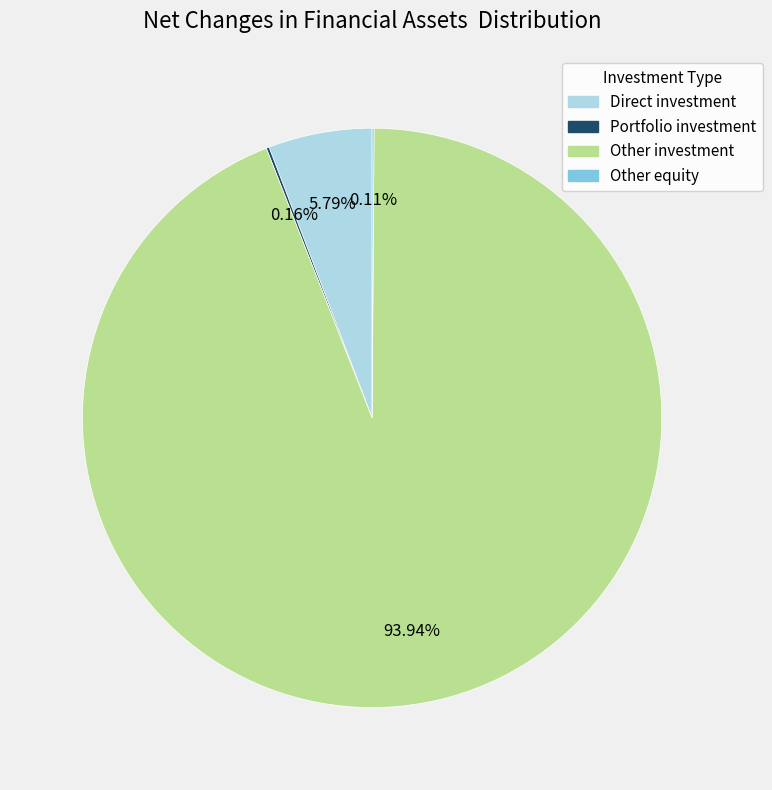

Is there a majority slice in this chart?

Yes